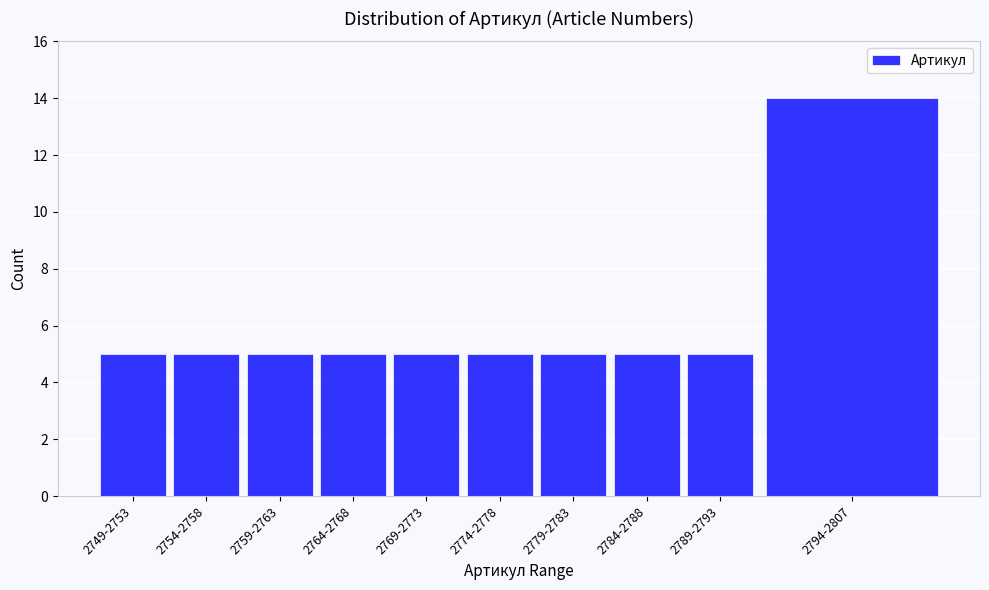

Reading left to right, list all the values displayed in this chart.

2749-2753=5	2754-2758=5	2759-2763=5	2764-2768=5	2769-2773=5	2774-2778=5	2779-2783=5	2784-2788=5	2789-2793=5	2794-2807=14